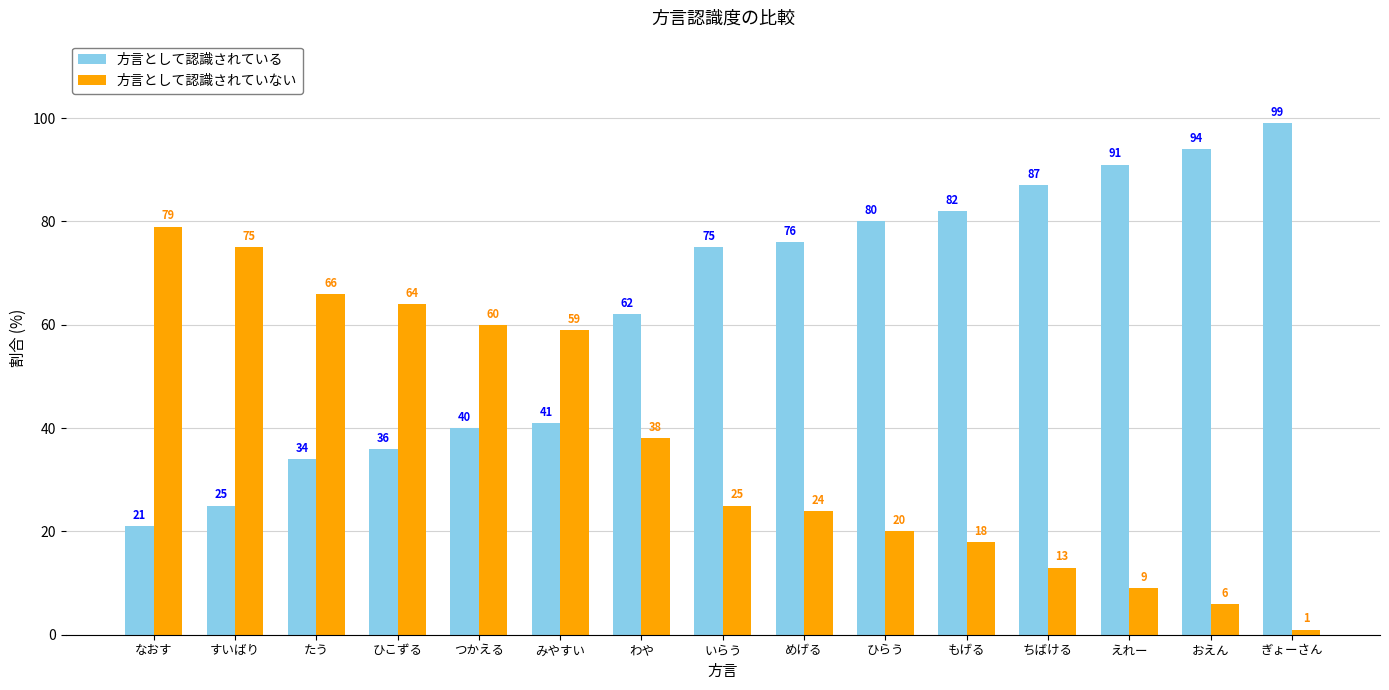

What is the smallest value displayed?

1